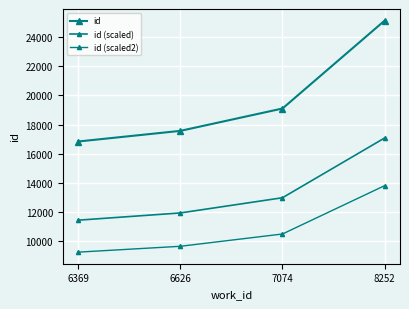

Rank the categories by id (scaled2) value from lowest to highest.

6369, 6626, 7074, 8252